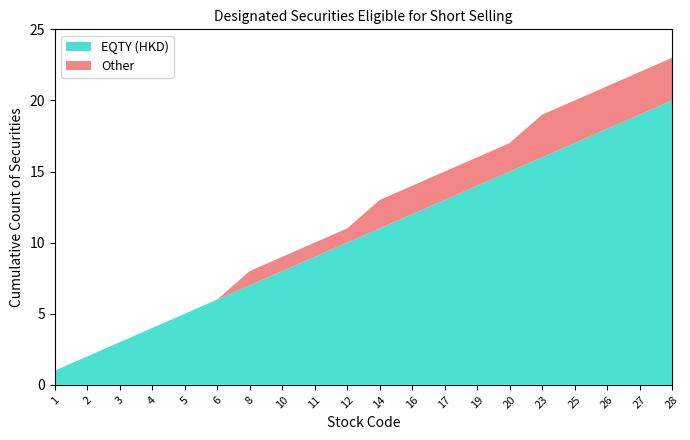

At which label does EQTY (HKD) reach its peak?

28